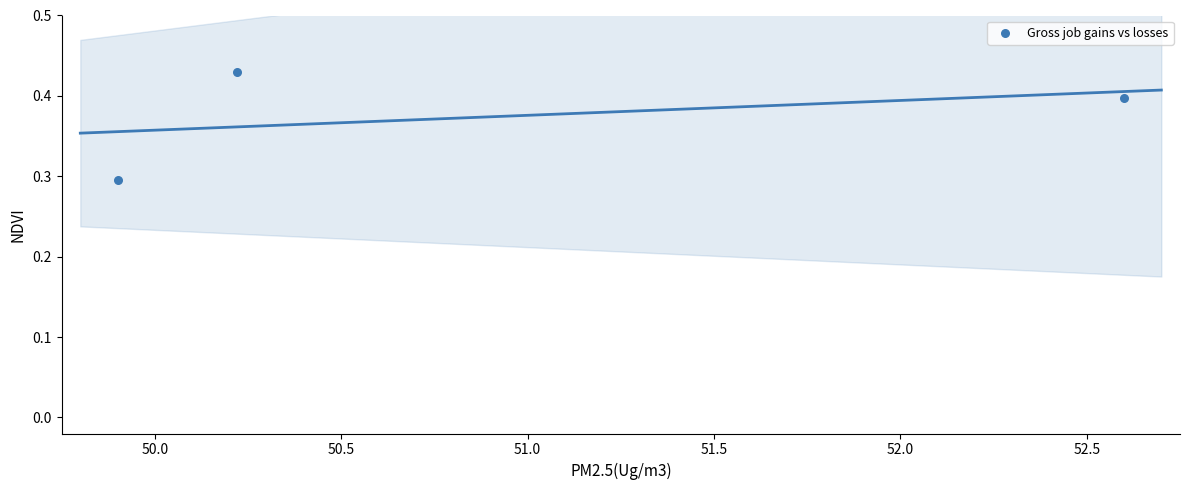

What Y value in the scatter plot is closest to 0?

0.3